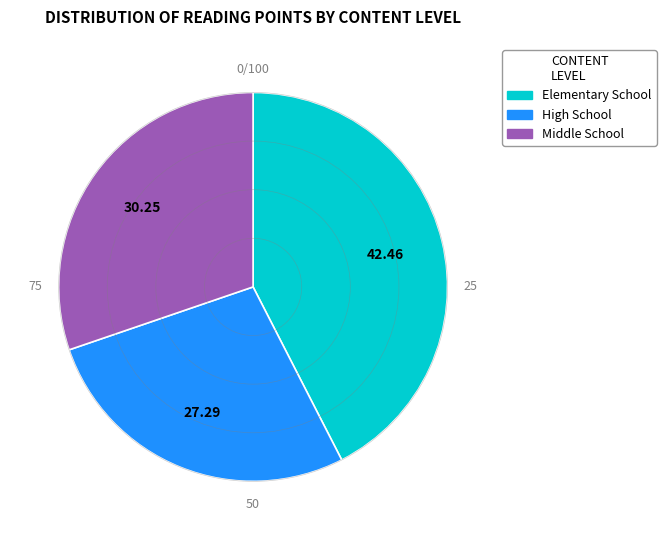

Between Elementary School and Middle School, which is larger?

Elementary School